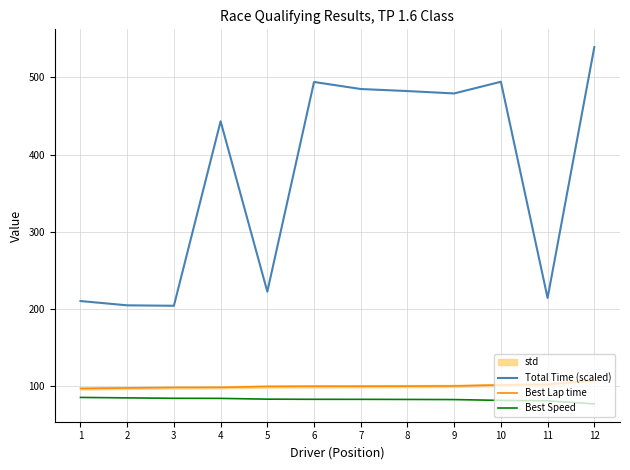

True or false: Total Time (scaled) and Best Lap time cross at least once.

False